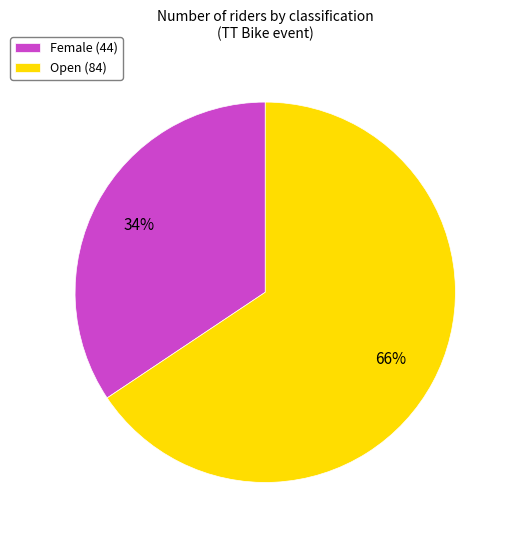

What is the ratio of the value at Female to the value at Open?

0.5